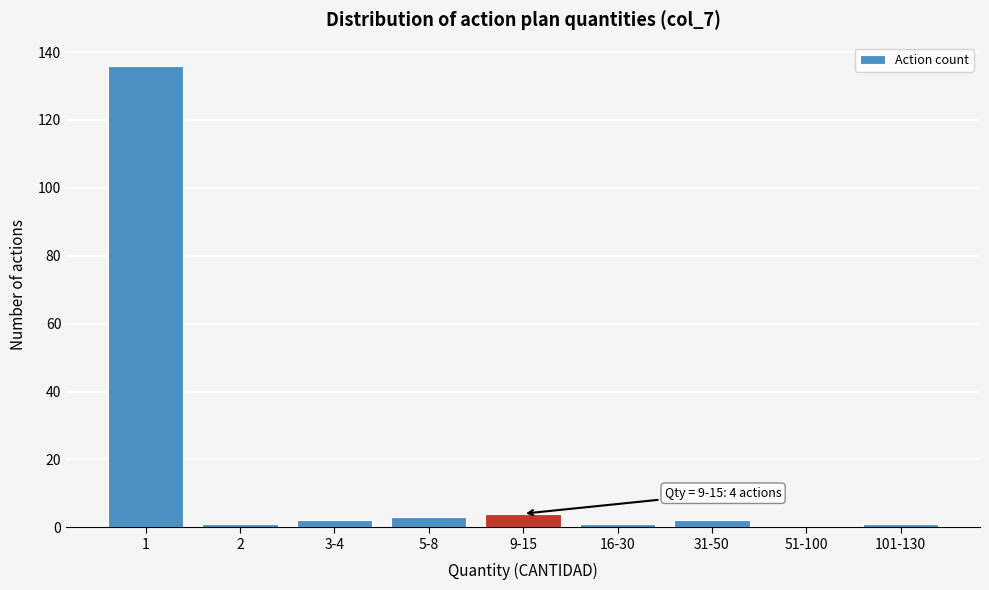

Reading left to right, transcribe all the data shown in this chart.

1=136	2=1	3-4=2	5-8=3	9-15=4	16-30=1	31-50=2	51-100=0	101-130=1